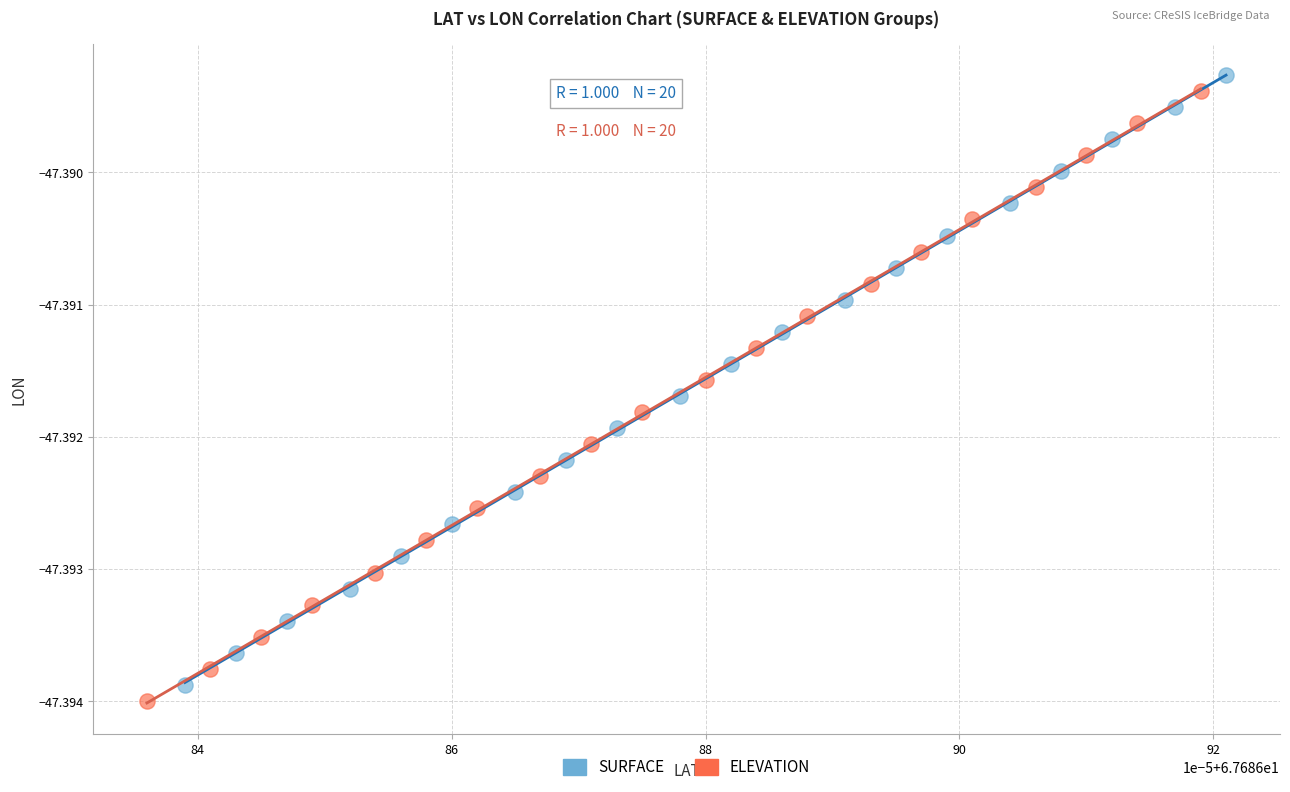

What are all the series names shown in the legend?

SURFACE, ELEVATION